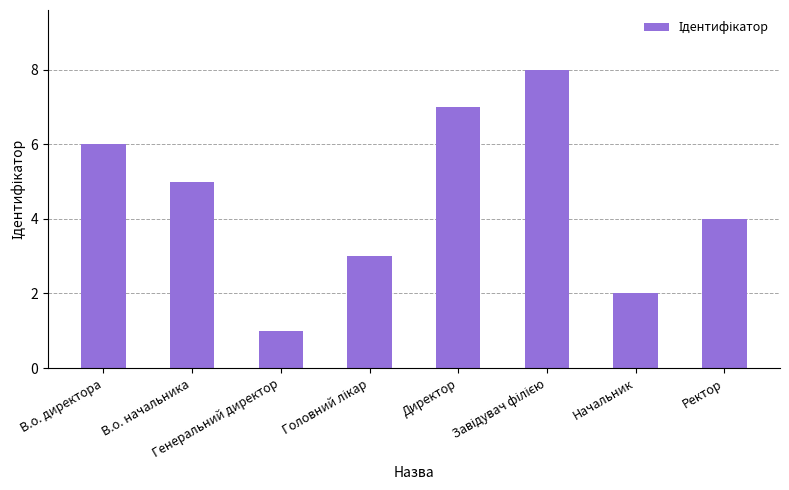

What is the difference between the second highest and minimum values?

6